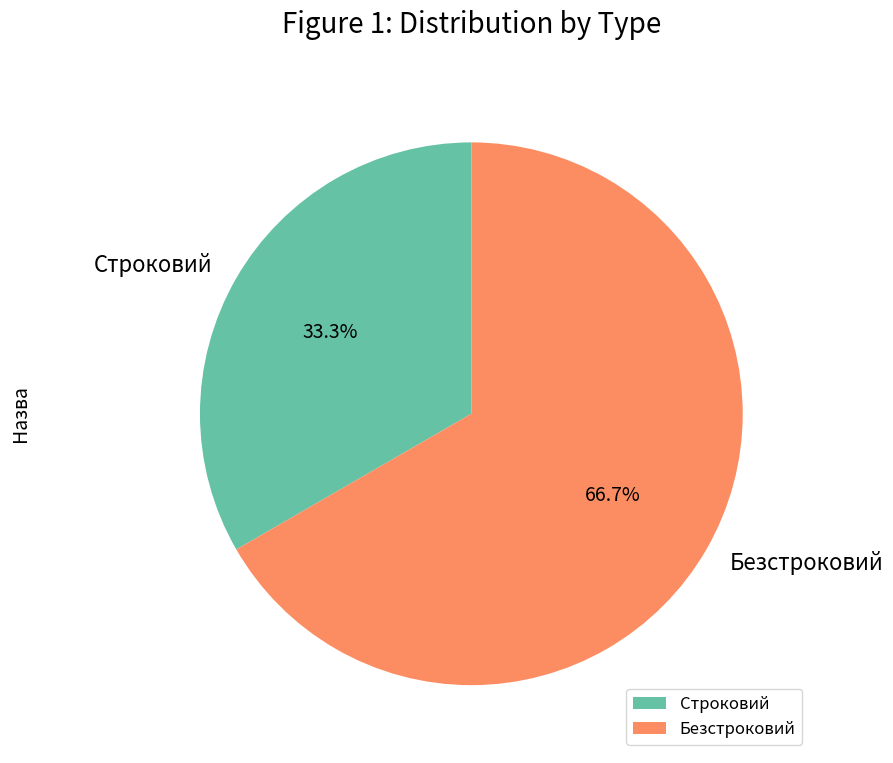

What is the smallest slice in the pie chart?

Строковий